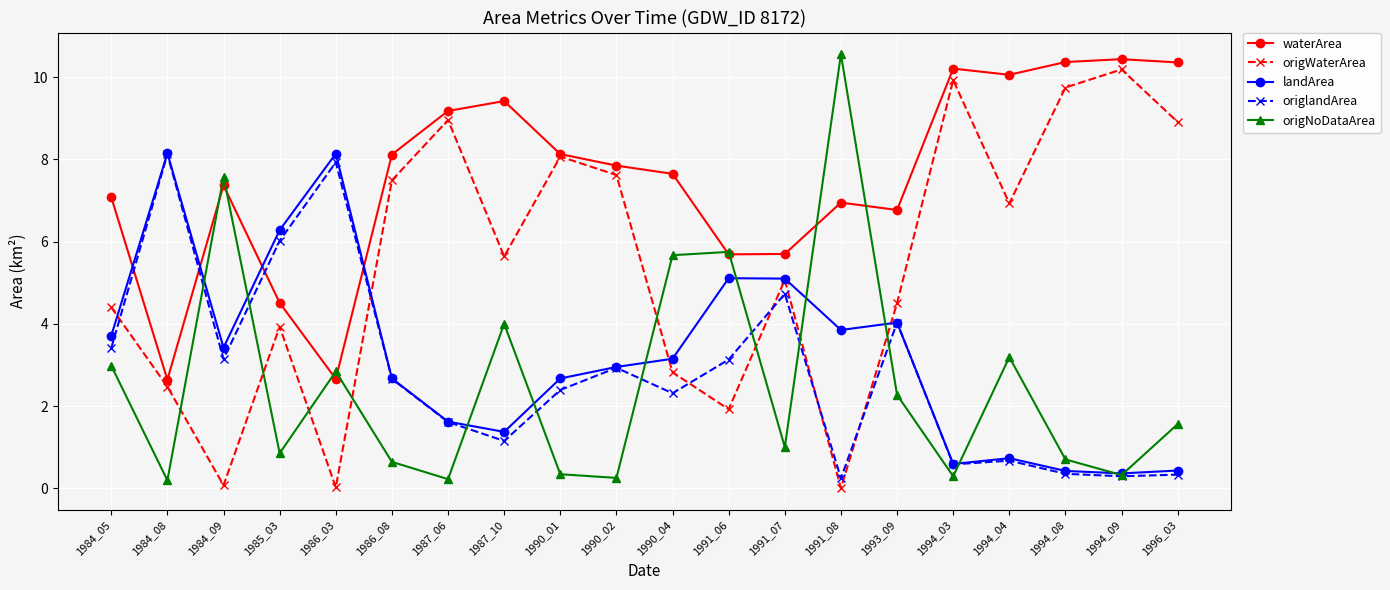

Between 1984_09 and 1994_03, which series saw the biggest shift?

origWaterArea